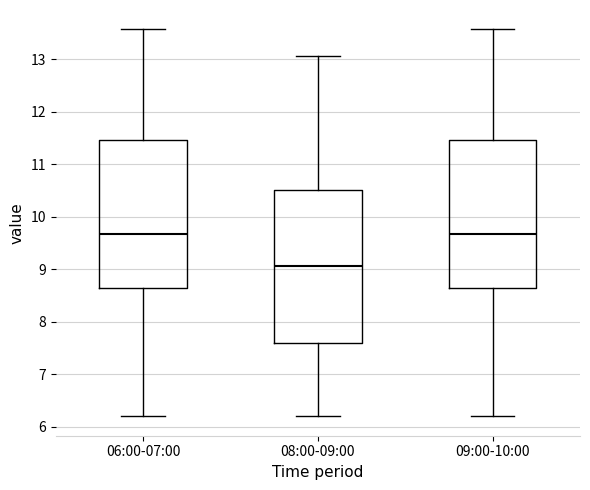

Reading left to right, read every box against the y-axis: the position of its median line, the range the box covers, and the ends of its whiskers. The values are not printed on the chart, so give them approximately, as read against the axis.

06:00-07:00: median 9.7, box 8.6 to 11.5, whiskers 6.2 to 13.6
08:00-09:00: median 9.1, box 7.6 to 10.5, whiskers 6.2 to 13.1
09:00-10:00: median 9.7, box 8.6 to 11.5, whiskers 6.2 to 13.6